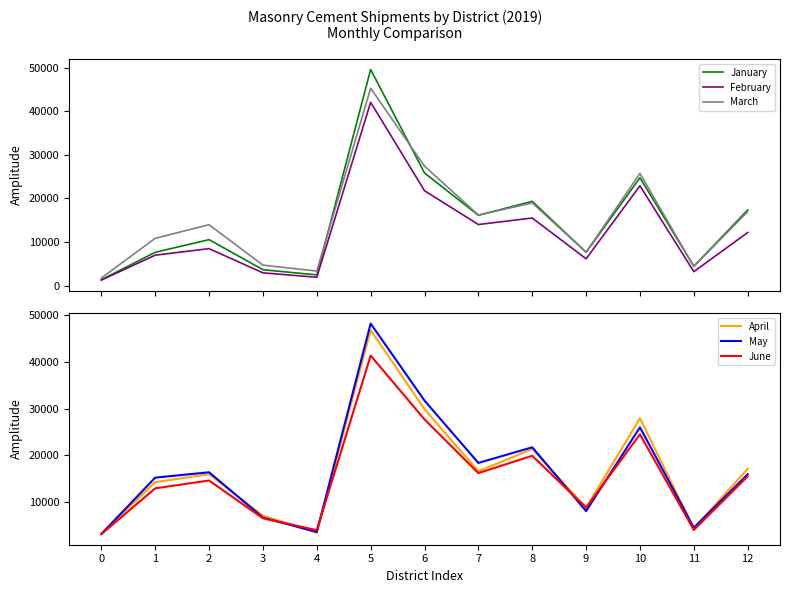

Which series has the largest range (max minus min)?

January